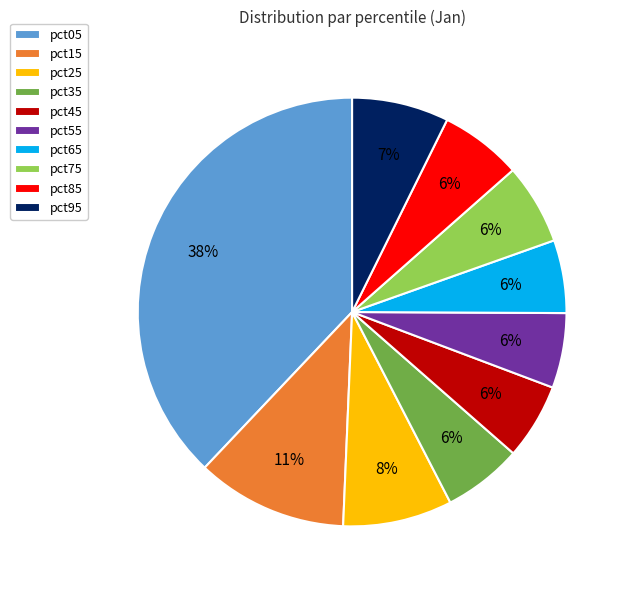

True or false: pct25 accounts for 1% of the total.

False